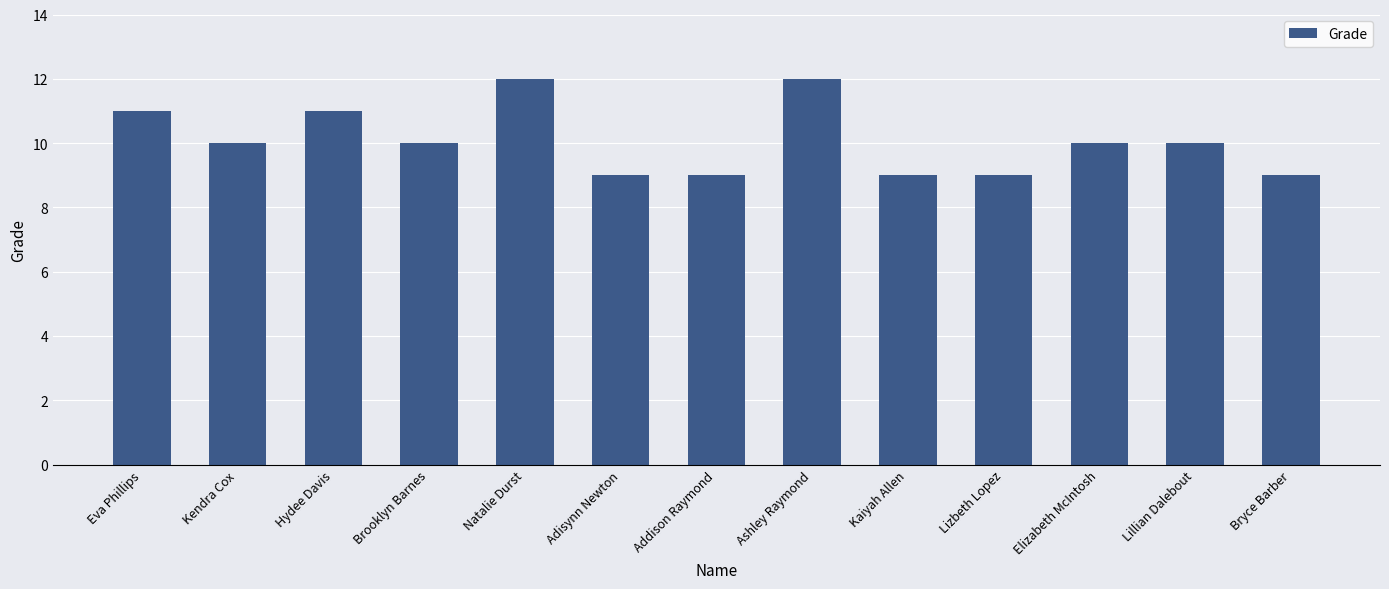

What value does the data have at Ashley Raymond?

12